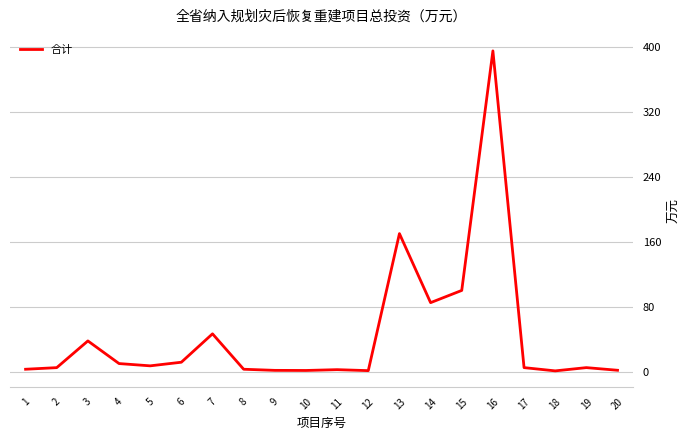

At which category does the chart reach its peak across all series?

16